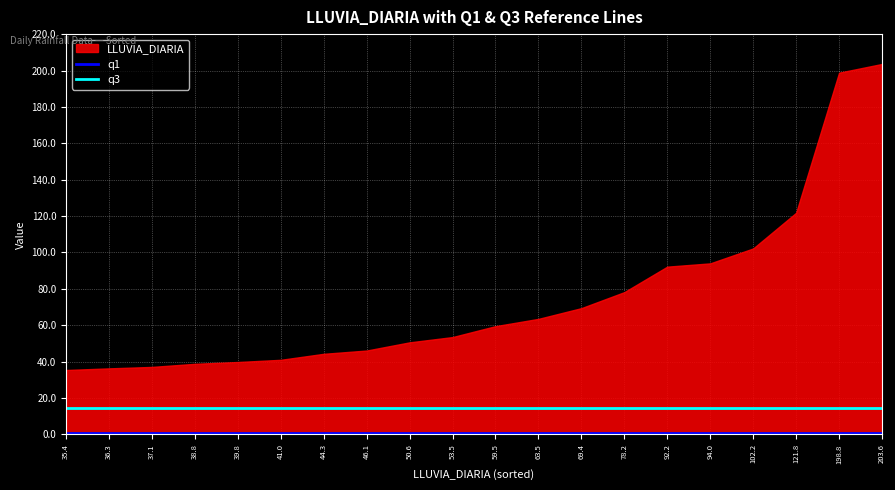

What is the average value of the q3 series?

14.4